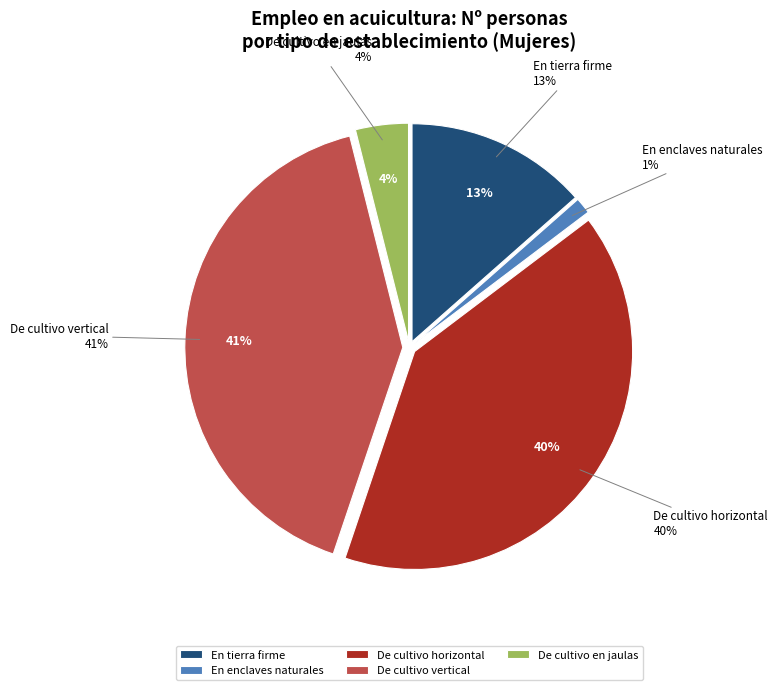

Count the number of slices in the pie.

6